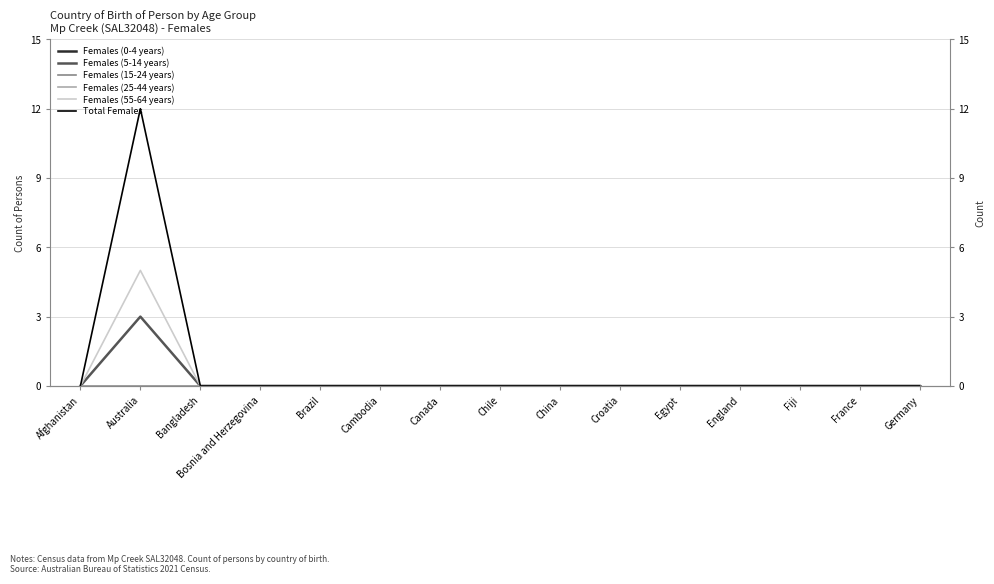

Which series has the widest spread of values?

Total Females